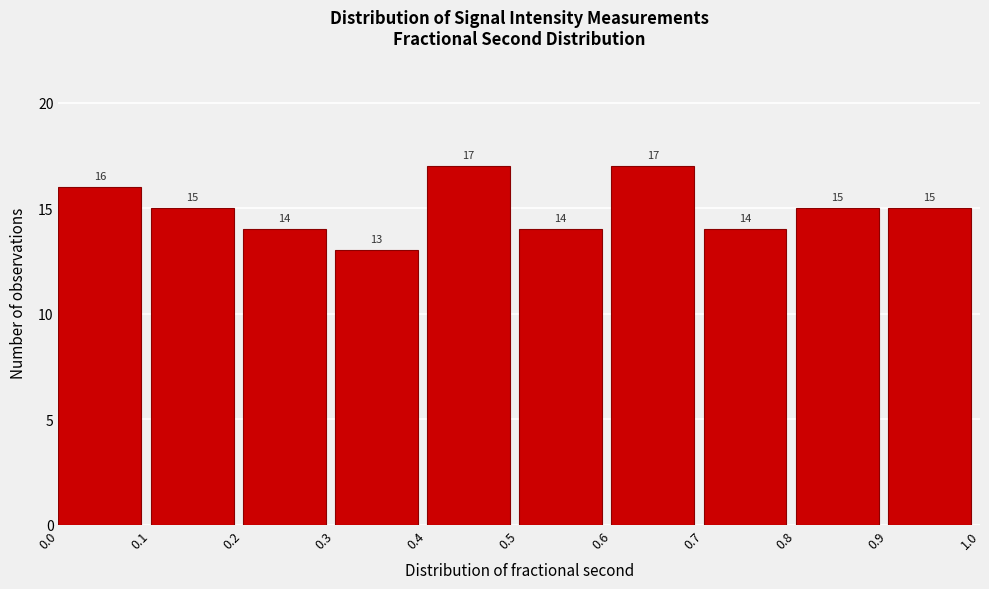

Reading left to right, list every bar in this chart as the range it spans on the x-axis followed by its height.

0.0 to 0.1: 16
0.1 to 0.2: 15
0.2 to 0.3: 14
0.3 to 0.4: 13
0.4 to 0.5: 17
0.5 to 0.6: 14
0.6 to 0.7: 17
0.7 to 0.8: 14
0.8 to 0.9: 15
0.9 to 1.0: 15